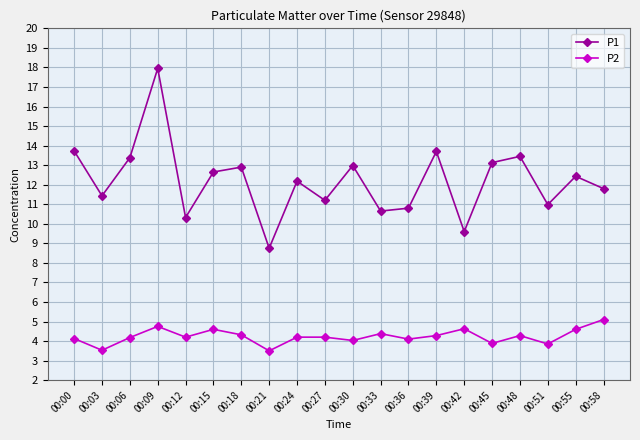

What is the sum of all P1 values?

244.0